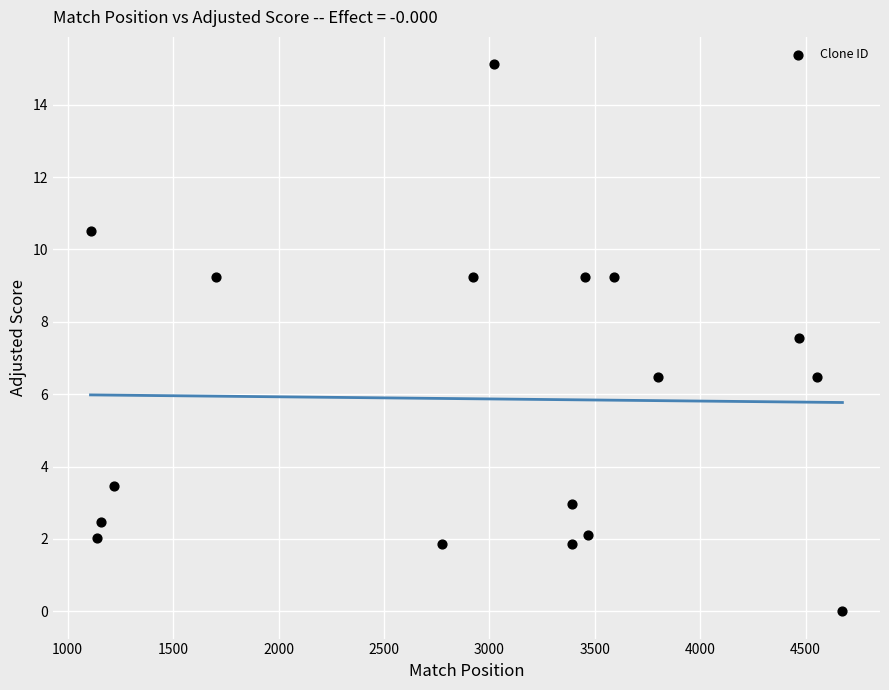

What is the range of X values (max minus min)?

3567.0